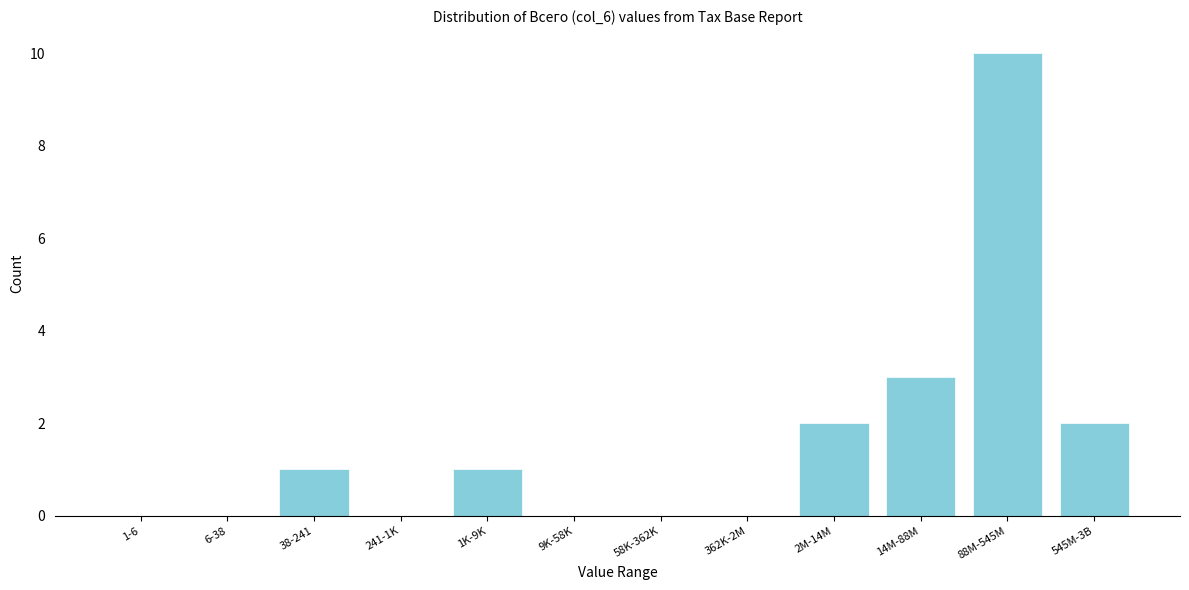

Reading left to right, what are all the values shown in this chart?

1-6=0	6-38=0	38-241=1	241-1K=0	1K-9K=1	9K-58K=0	58K-362K=0	362K-2M=0	2M-14M=2	14M-88M=3	88M-545M=10	545M-3B=2